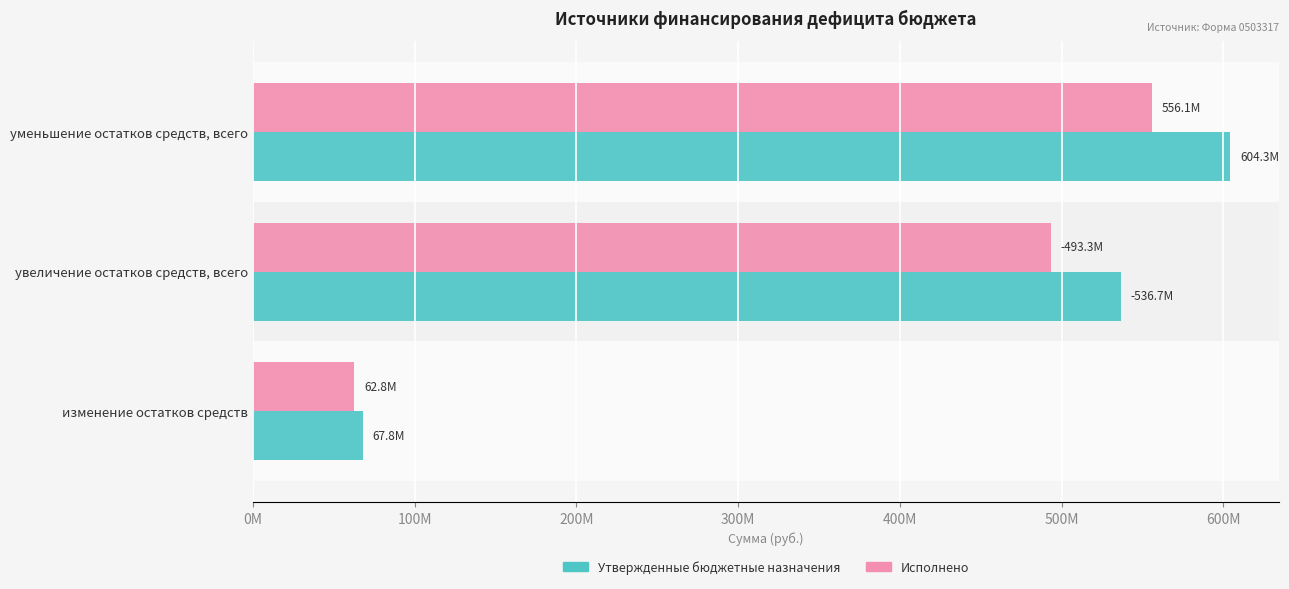

What are all the series names shown in the legend?

Утвержденные бюджетные назначения, Исполнено